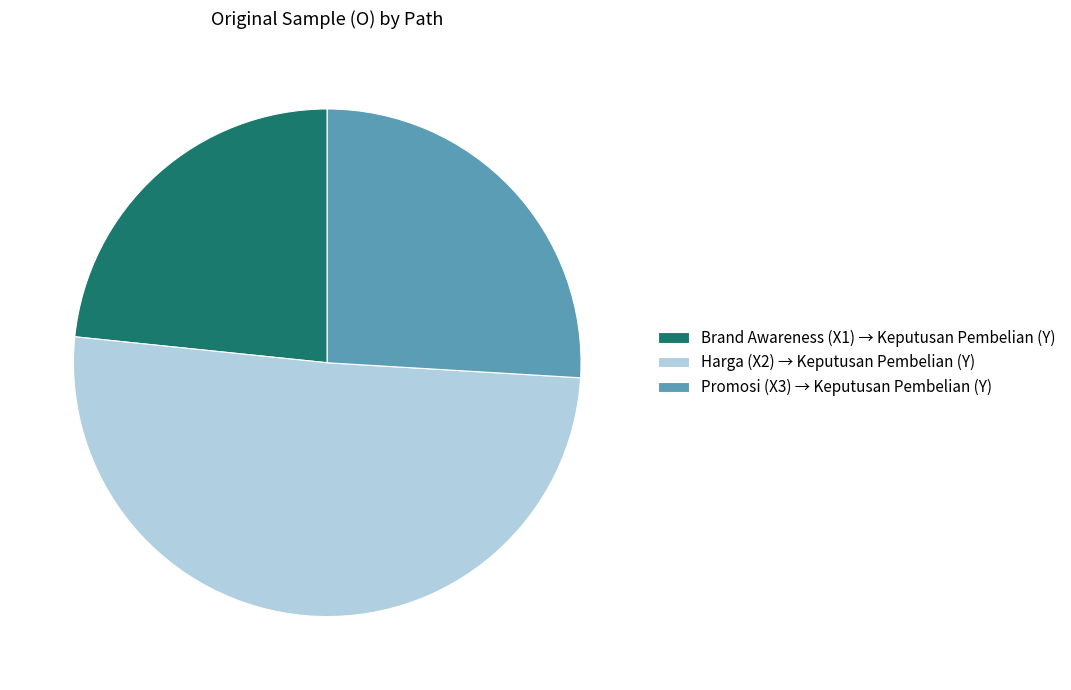

Between Brand Awareness (X1) → Keputusan Pembelian (Y) and Harga (X2) → Keputusan Pembelian (Y), which is larger?

Harga (X2) → Keputusan Pembelian (Y)